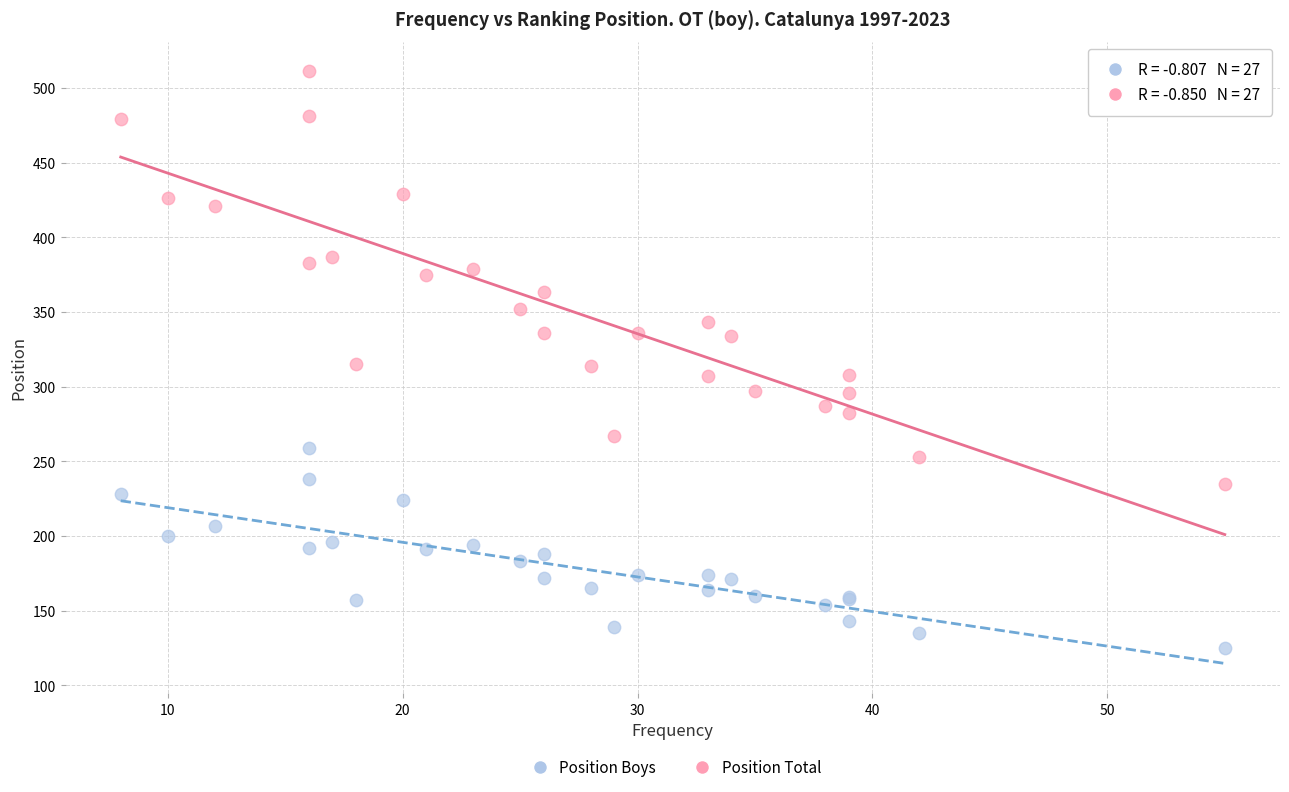

Which series reaches the maximum Y coordinate?

Position Total